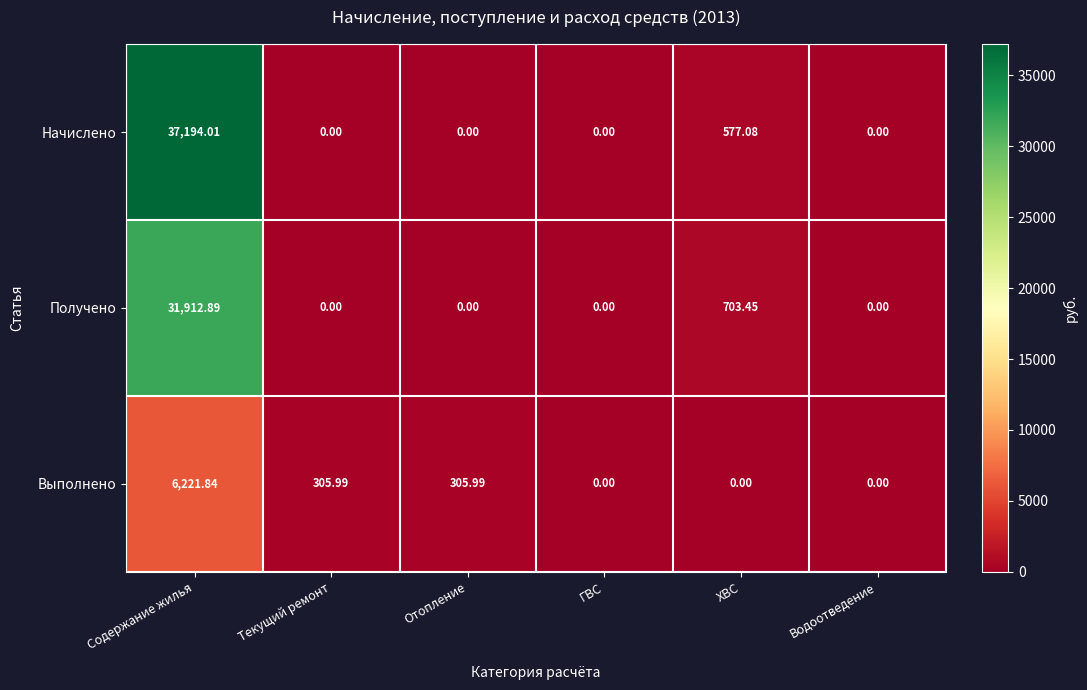

Rank the series by their average value, from highest to lowest.

Начислено, Получено, Выполнено